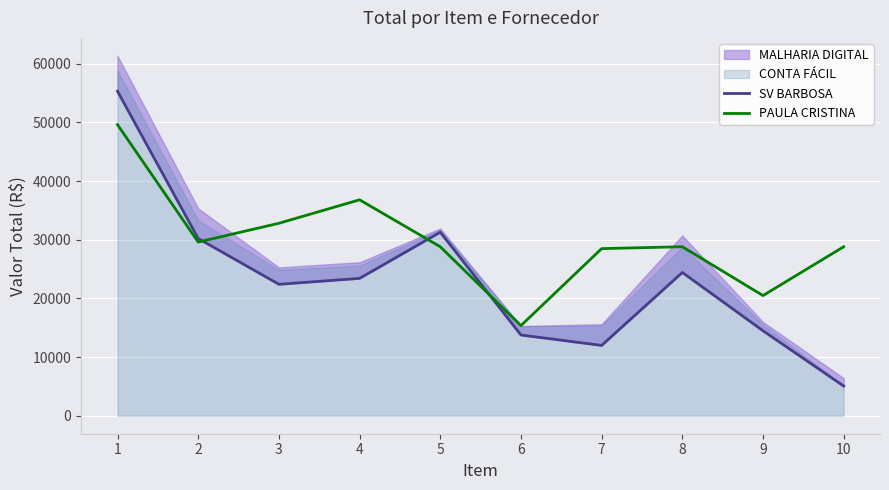

Between 4 and 8, which series saw the biggest shift?

PAULA CRISTINA